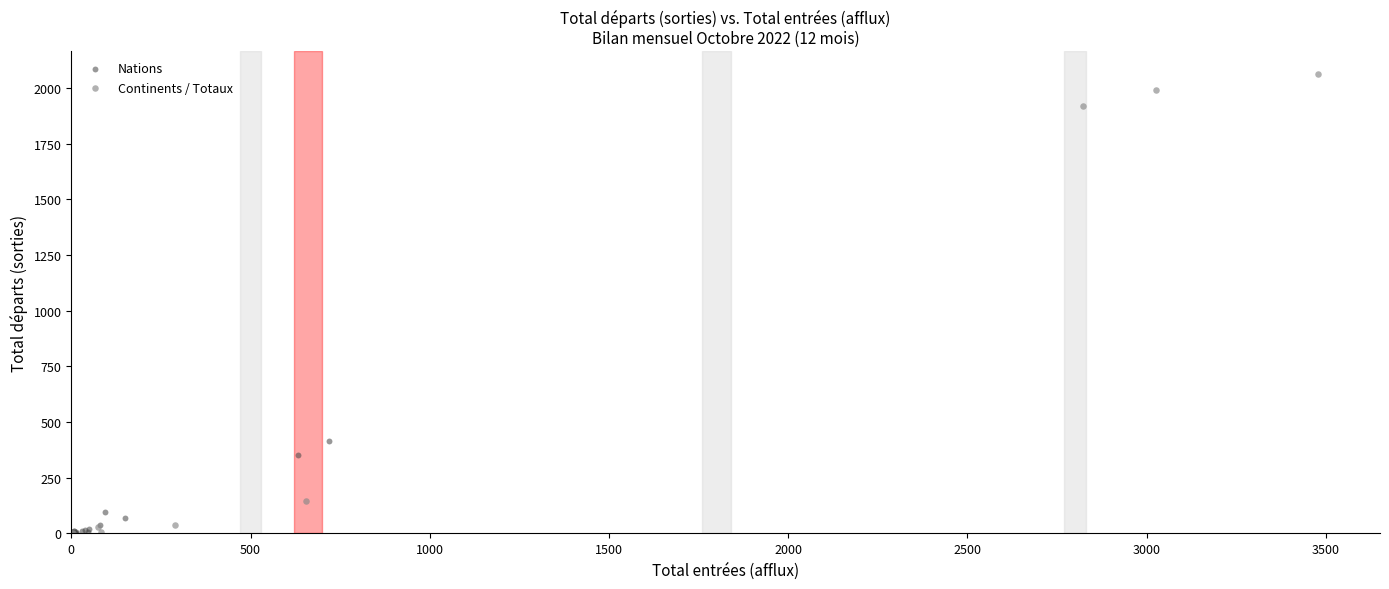

What are all the series names shown in the legend?

Nations, Continents / Totaux